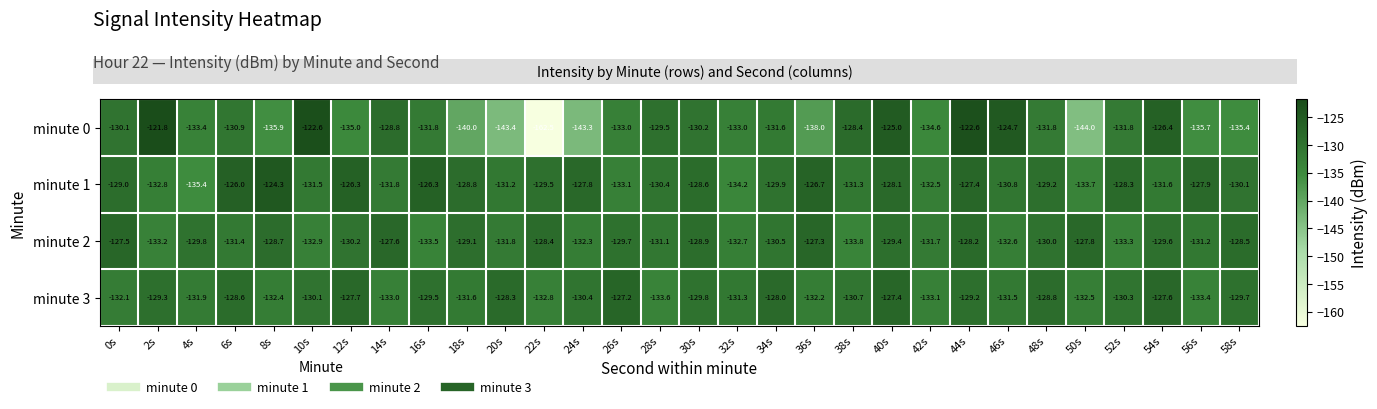

What is the spread (max minus min) of values at 44s?

6.6